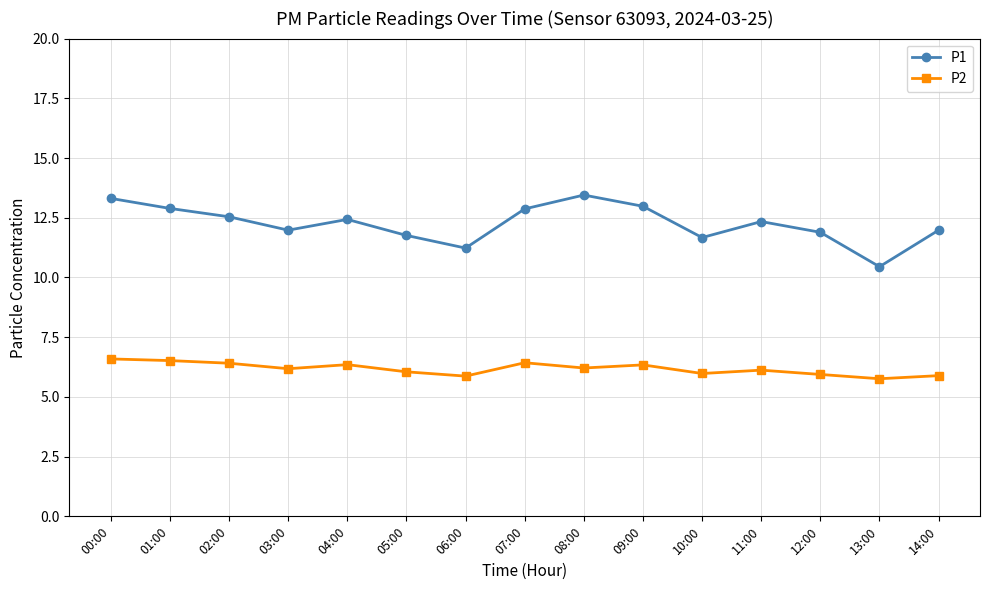

True or false: P1 has more than 2 points higher than both neighbors.

True